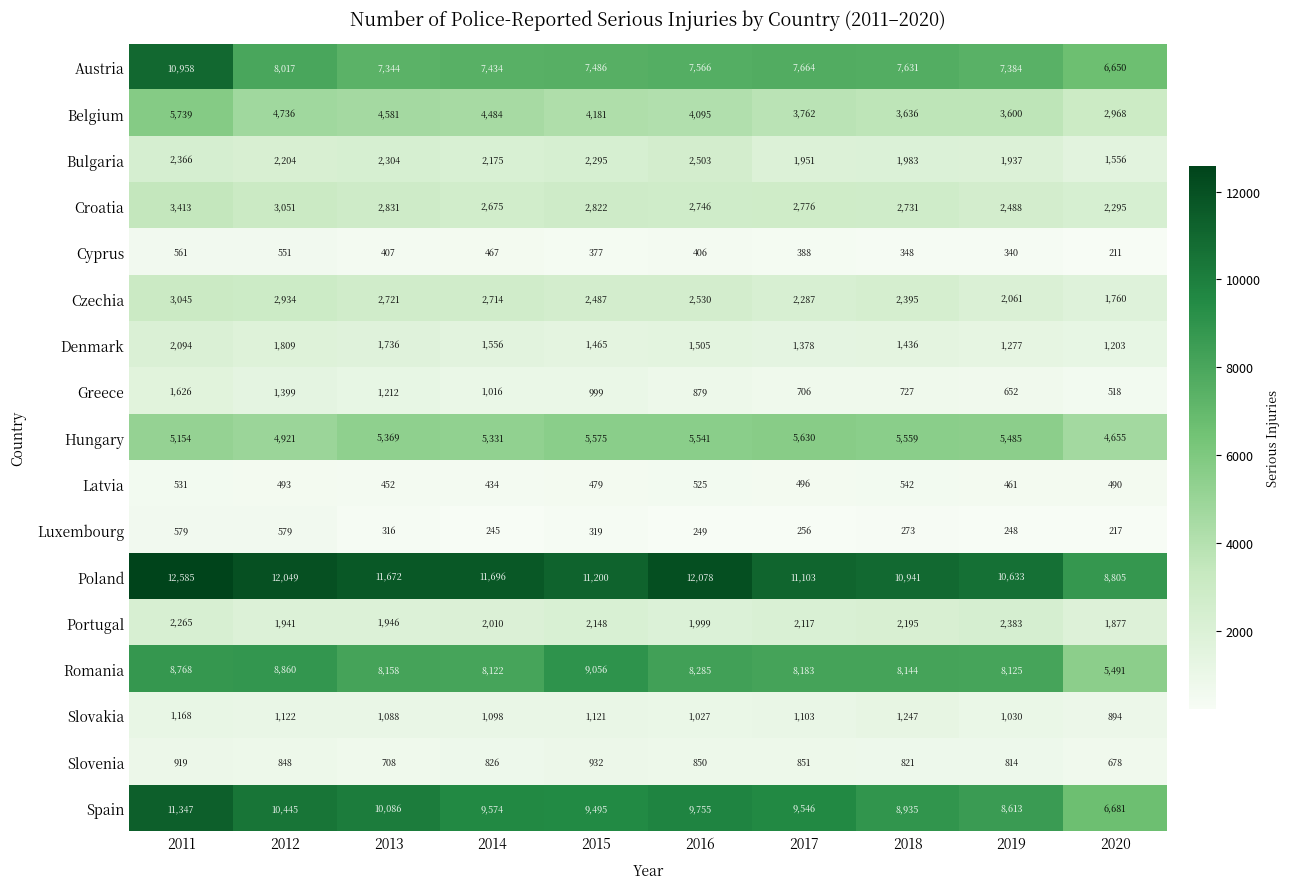

List the series in order of their peak value, highest first.

Poland, Spain, Austria, Romania, Belgium, Hungary, Croatia, Czechia, Bulgaria, Portugal, Denmark, Greece, Slovakia, Slovenia, Luxembourg, Cyprus, Latvia